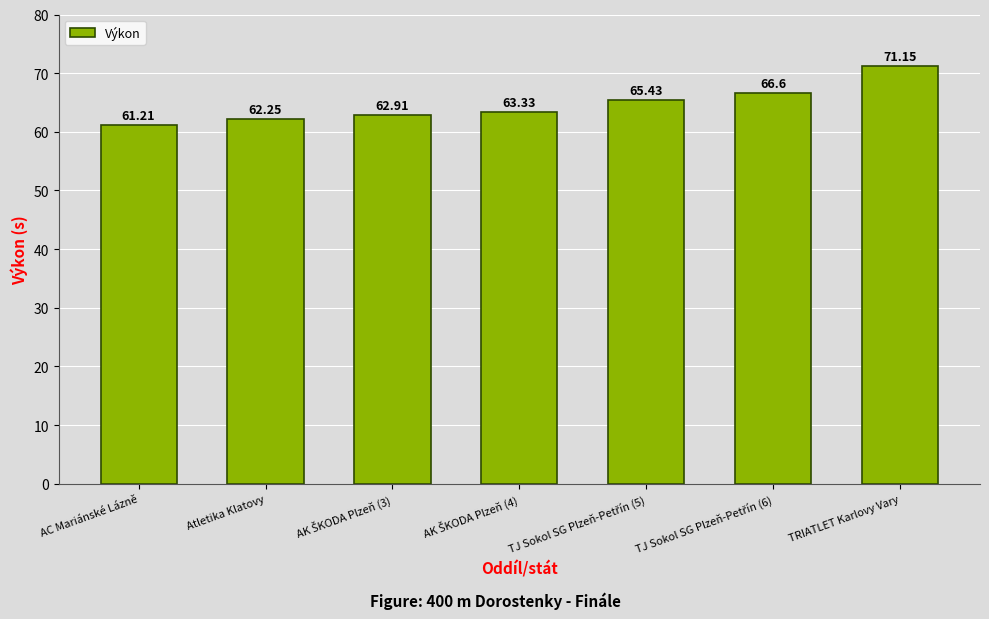

What is the difference between the maximum and second lowest values?

8.9